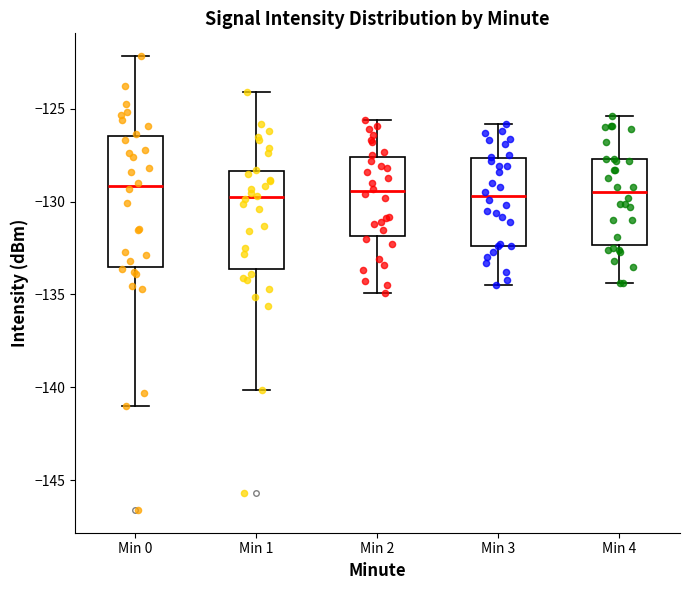

Reading left to right, transcribe this box plot: for each box, give where its median line is, the range the box spans, and where its two whiskers end, as read against the y-axis. The values are not printed on the chart, so give them approximately, as read against the axis.

Min 0: median -129.0, box -133.5 to -126.5, whiskers -141.0 to -122.0
Min 1: median -130.0, box -133.5 to -128.5, whiskers -140.0 to -124.0
Min 2: median -129.5, box -132.0 to -127.5, whiskers -135.0 to -125.5
Min 3: median -129.5, box -132.5 to -127.5, whiskers -134.5 to -126.0
Min 4: median -129.5, box -132.5 to -127.5, whiskers -134.5 to -125.5